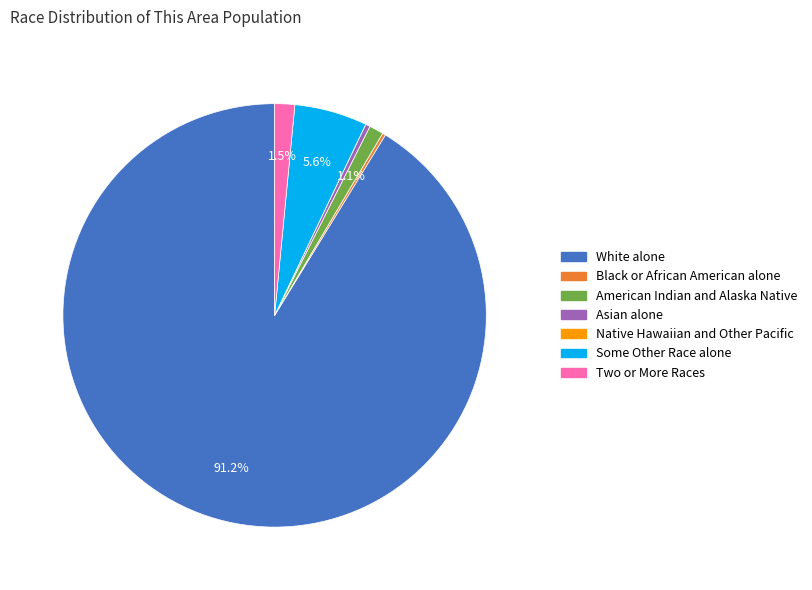

What portion of the pie excludes White alone?

8.8%